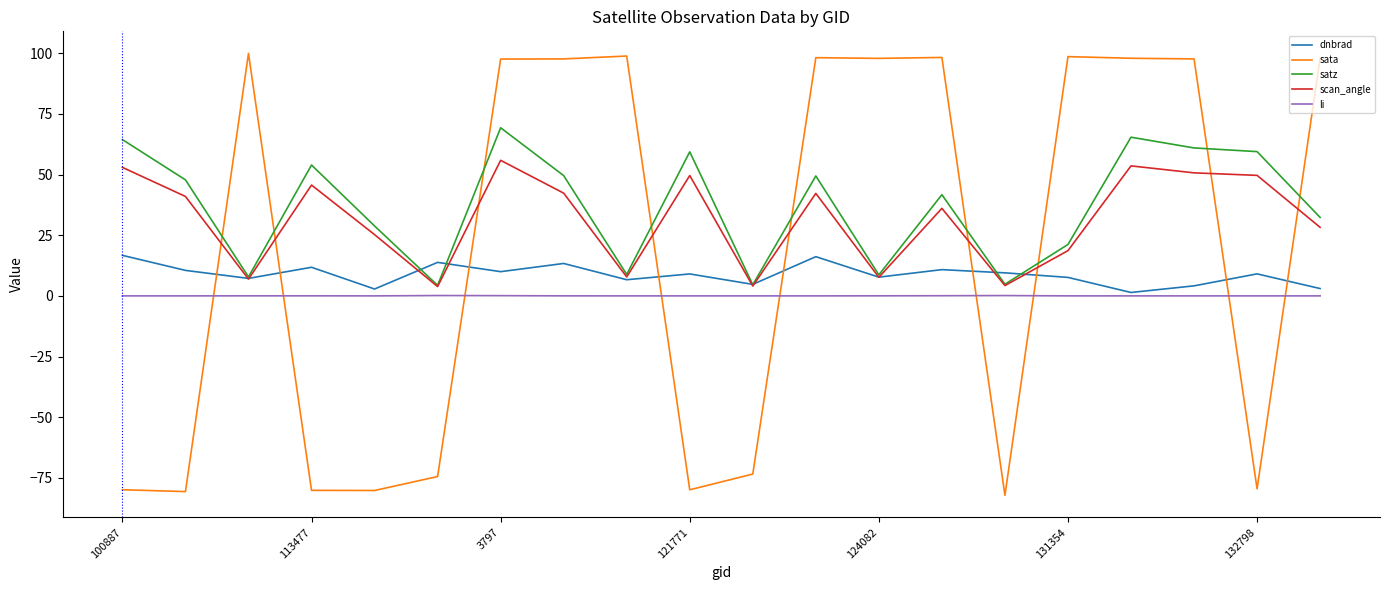

True or false: dnbrad and sata cross at least once.

True